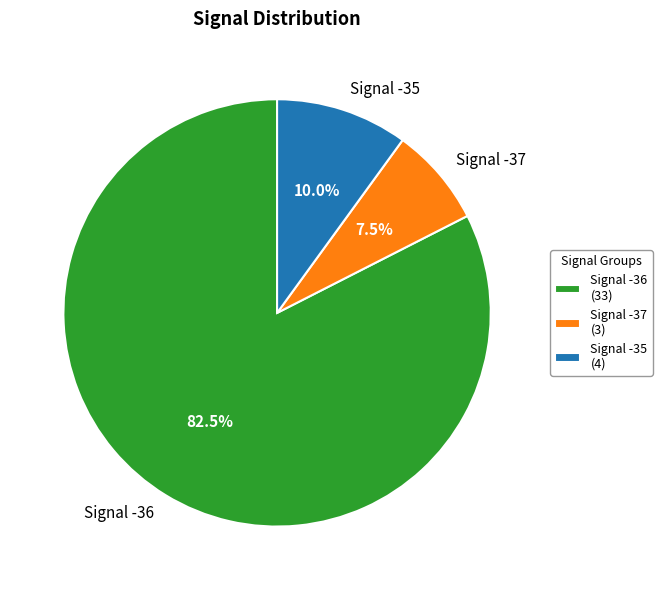

Rank the categories by value from lowest to highest.

Signal -37 (3), Signal -35 (4), Signal -36 (33)